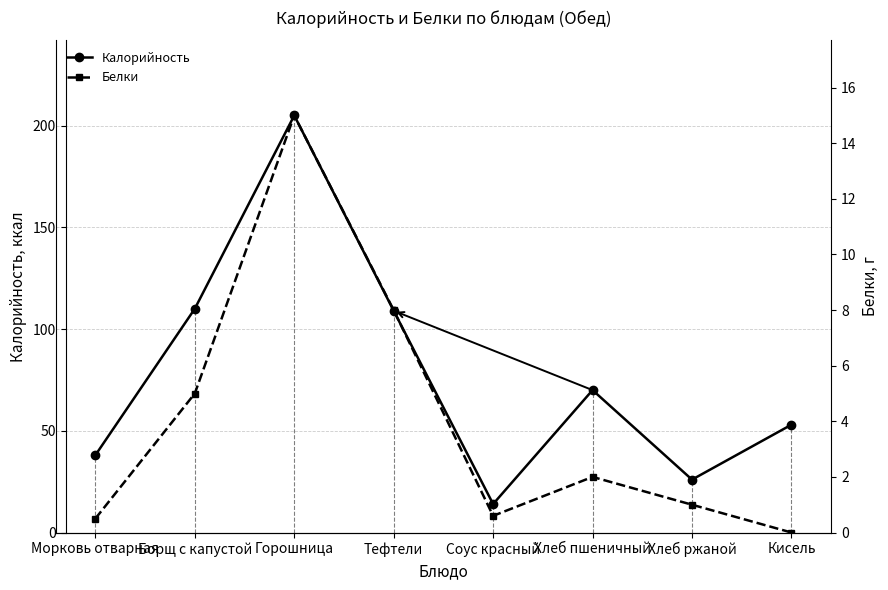

Which category has the lowest value in the Белки series?

Кисель